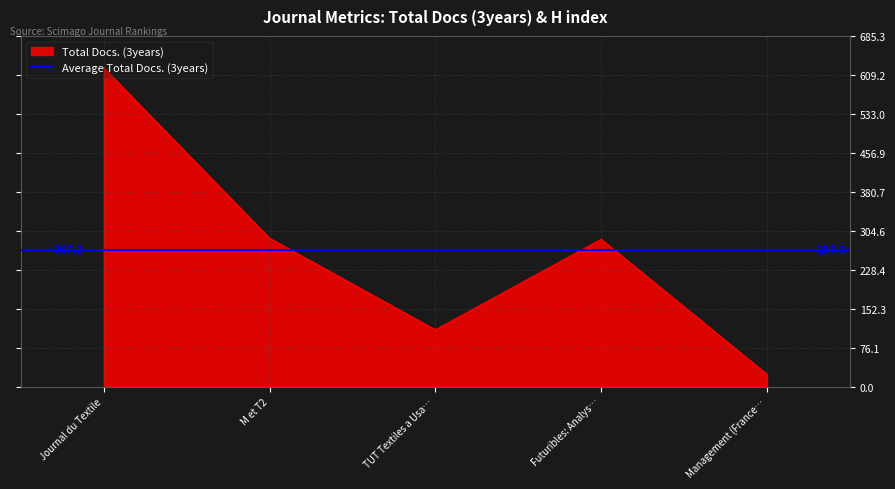

What is the maximum value for Total Docs. (3years)?

623